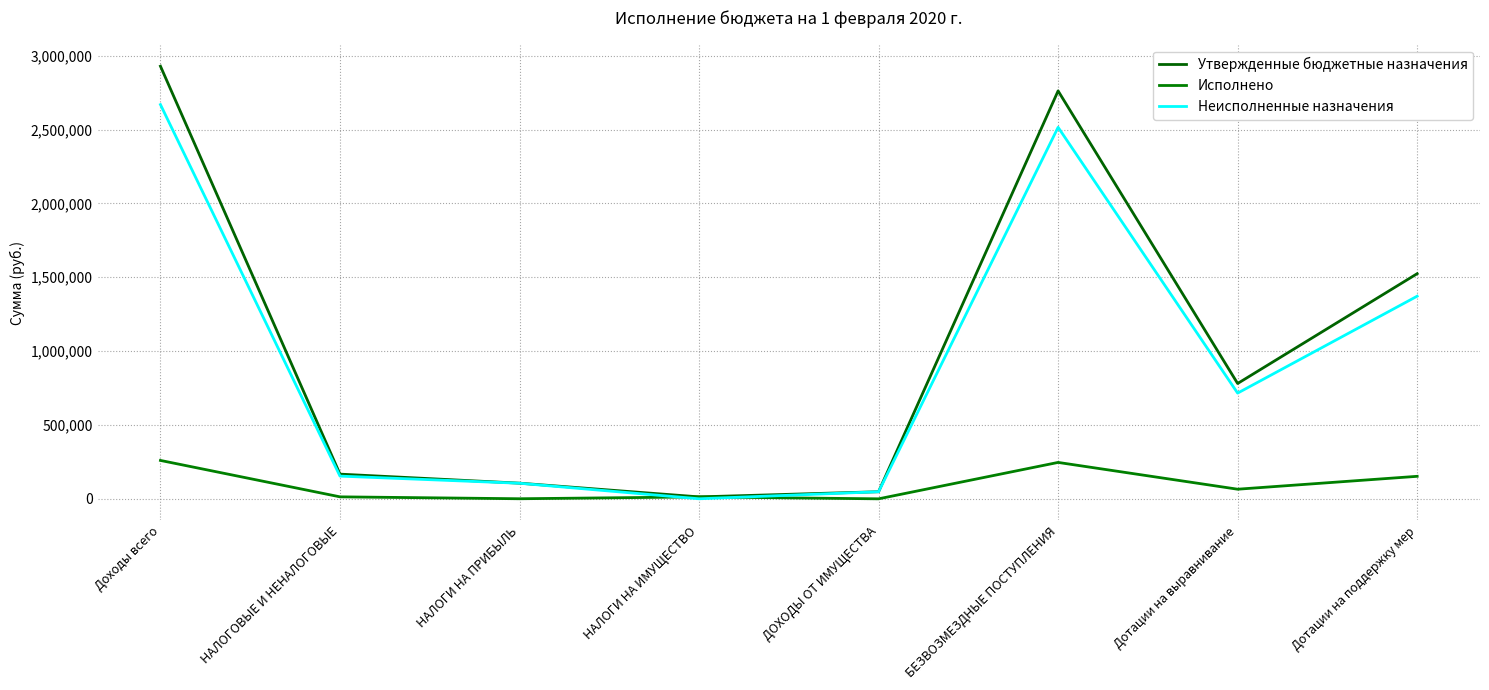

What are all the series names shown in the legend?

Утвержденные бюджетные назначения, Исполнено, Неисполненные назначения